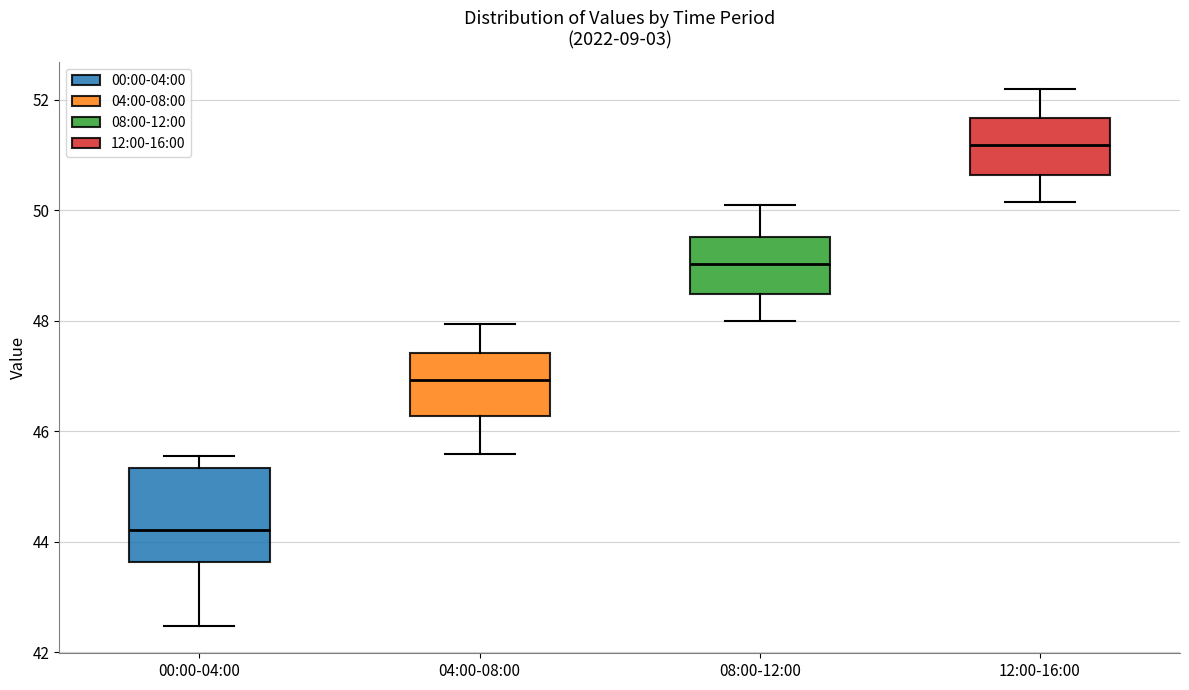

Reading left to right, read every box against the y-axis: the position of its median line, the range the box covers, and the ends of its whiskers. The values are not printed on the chart, so give them approximately, as read against the axis.

00:00-04:00: median 44.2, box 43.6 to 45.4, whiskers 42.4 to 45.6
04:00-08:00: median 47.0, box 46.2 to 47.4, whiskers 45.6 to 48.0
08:00-12:00: median 49.0, box 48.4 to 49.6, whiskers 48.0 to 50.2
12:00-16:00: median 51.2, box 50.6 to 51.6, whiskers 50.2 to 52.2